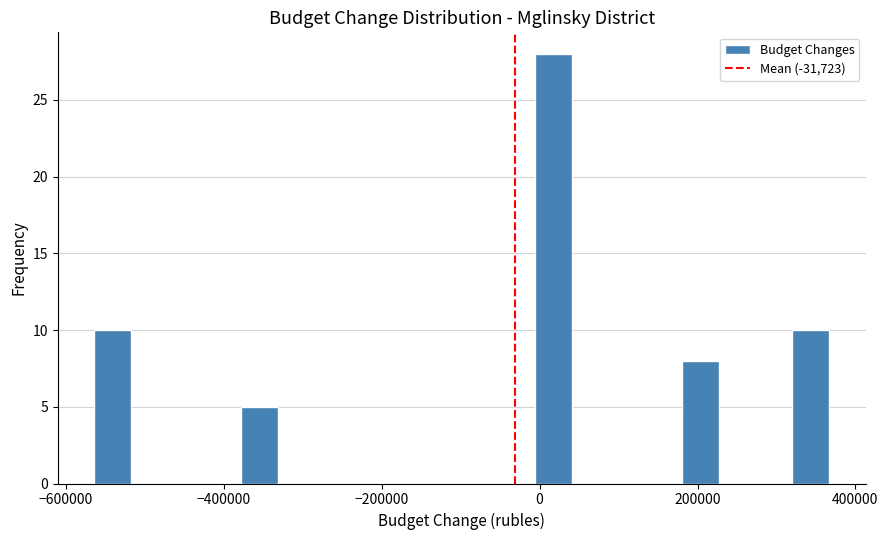

Around what value on the x-axis is the tallest bar? Give the approximate position of its centre, as read against the axis.

20000